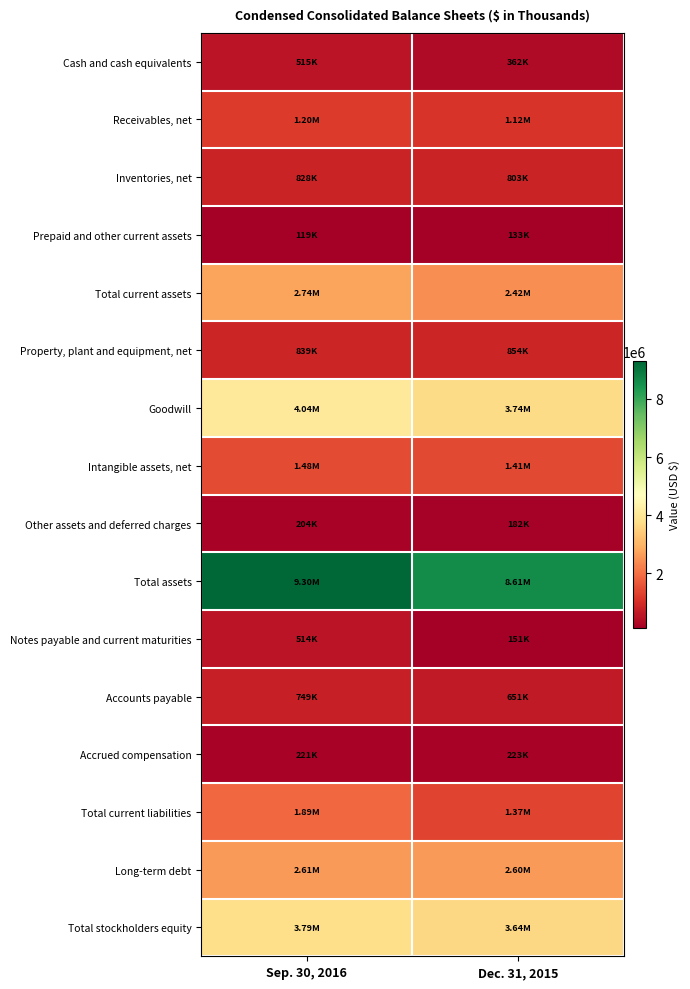

What is the greatest value displayed?

9298283